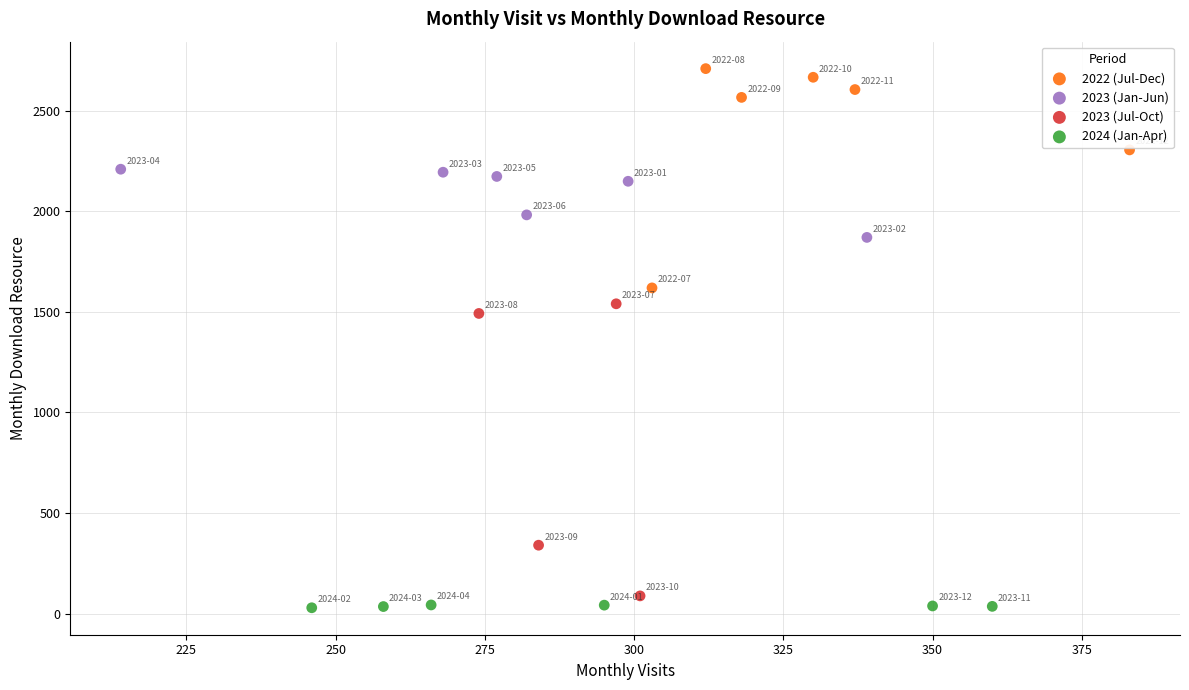

Which series reaches the minimum Y coordinate?

2024 (Jan-Apr)